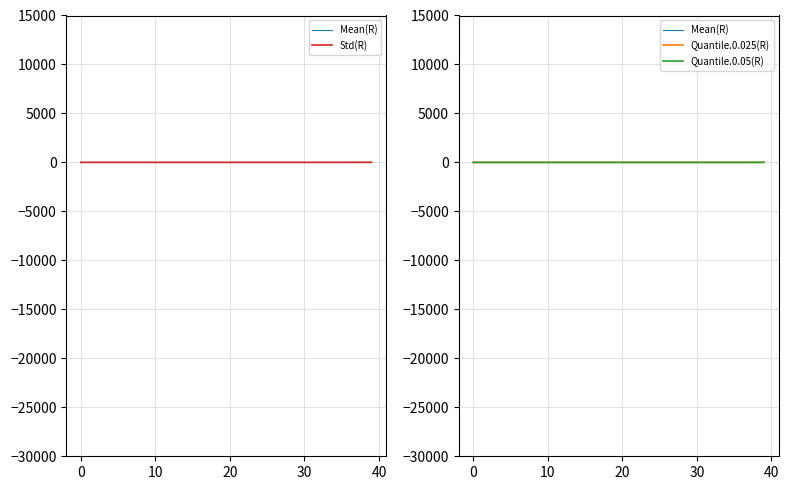

Is the value of Quantile.0.05(R) at 25 greater than the value of Quantile.0.025(R) at 23?

Yes